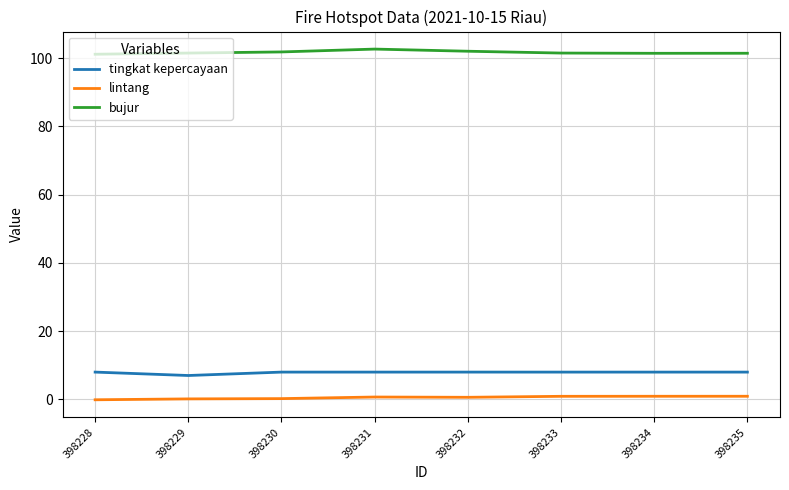

Which series has the largest total across all categories?

bujur